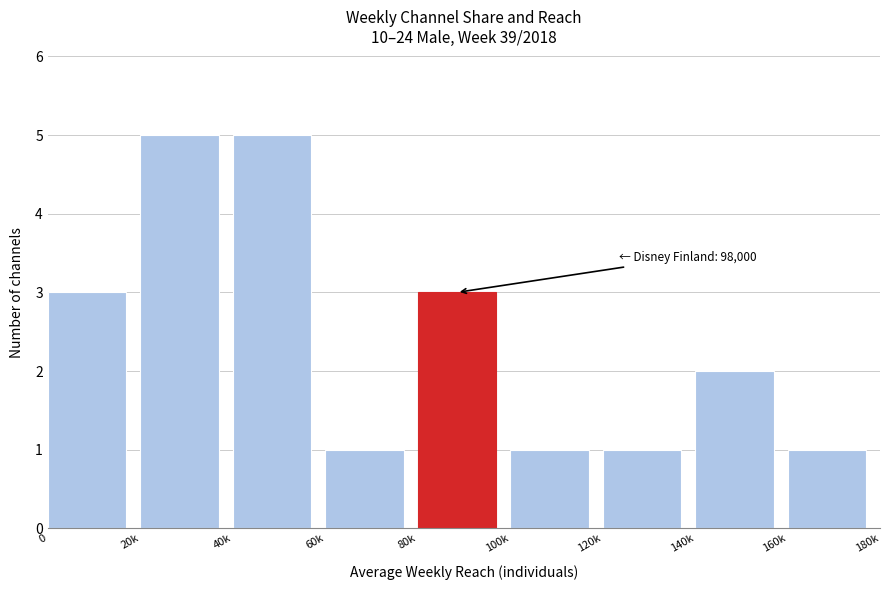

Reading right to left, what are all the values shown in this chart?

1	2	1	1	3	1	5	5	3